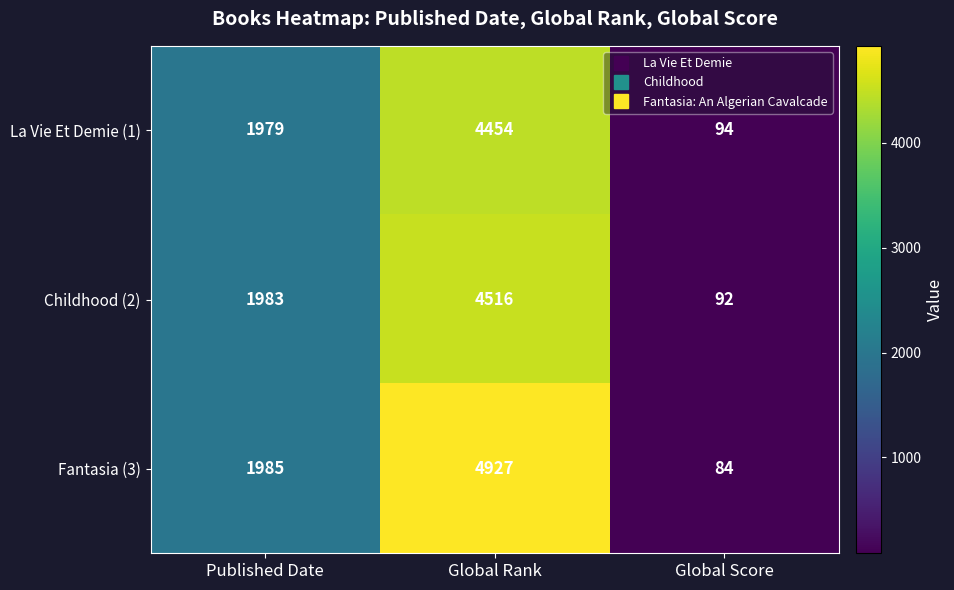

Which series has the widest spread of values?

Fantasia (3)